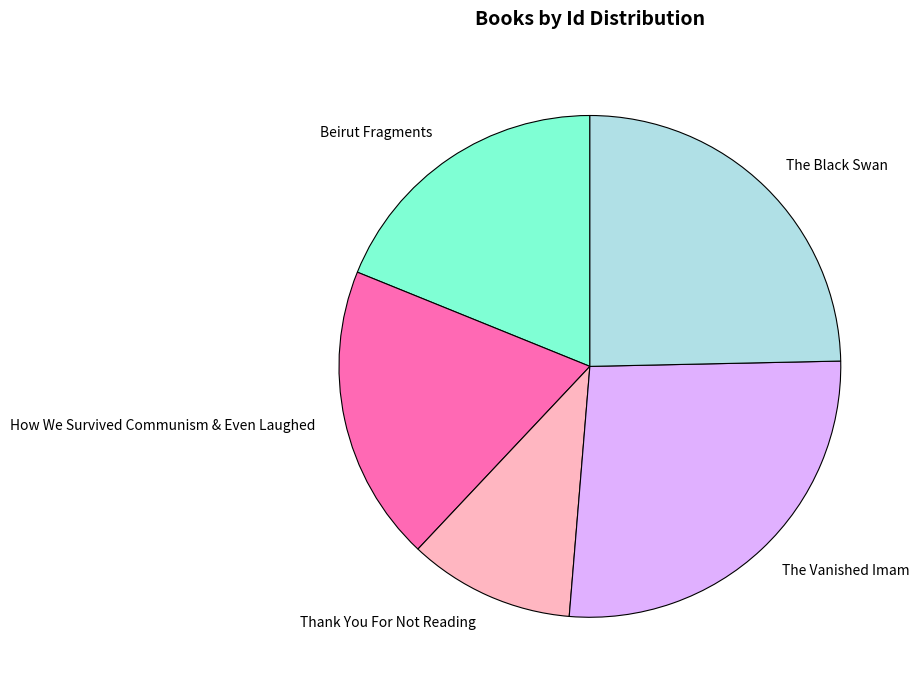

Which has a higher value, Thank You For Not Reading or The Vanished Imam?

The Vanished Imam